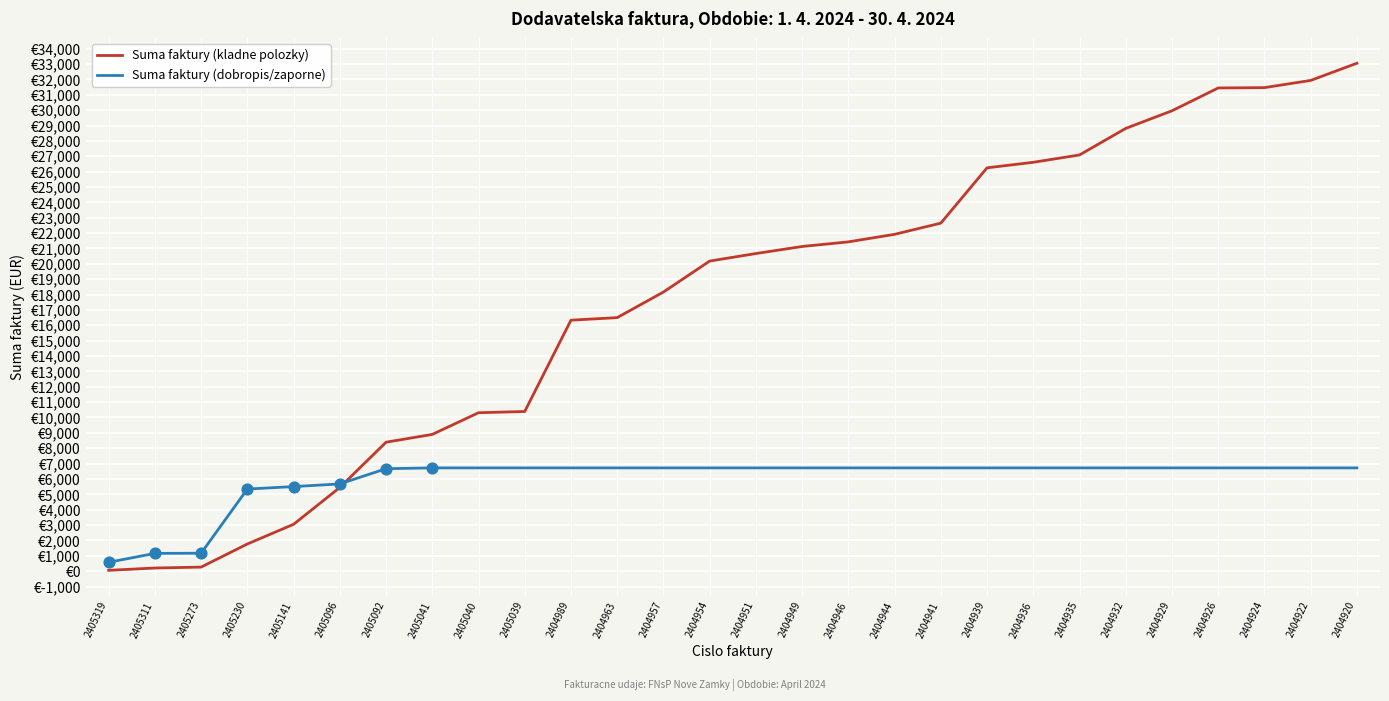

What are all the series names shown in the legend?

Suma faktury (kladne polozky), Suma faktury (dobropis/zaporne)